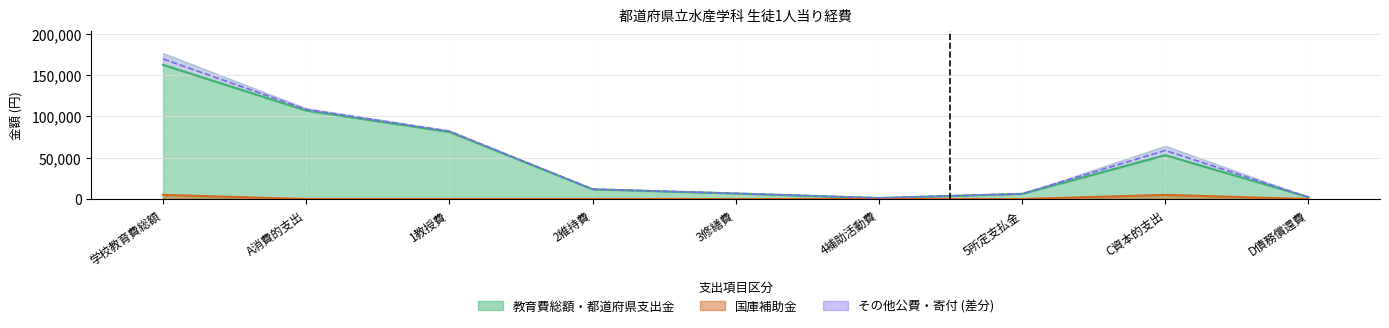

Which has a higher value, D債務償還費 or 4補助活動費?

D債務償還費